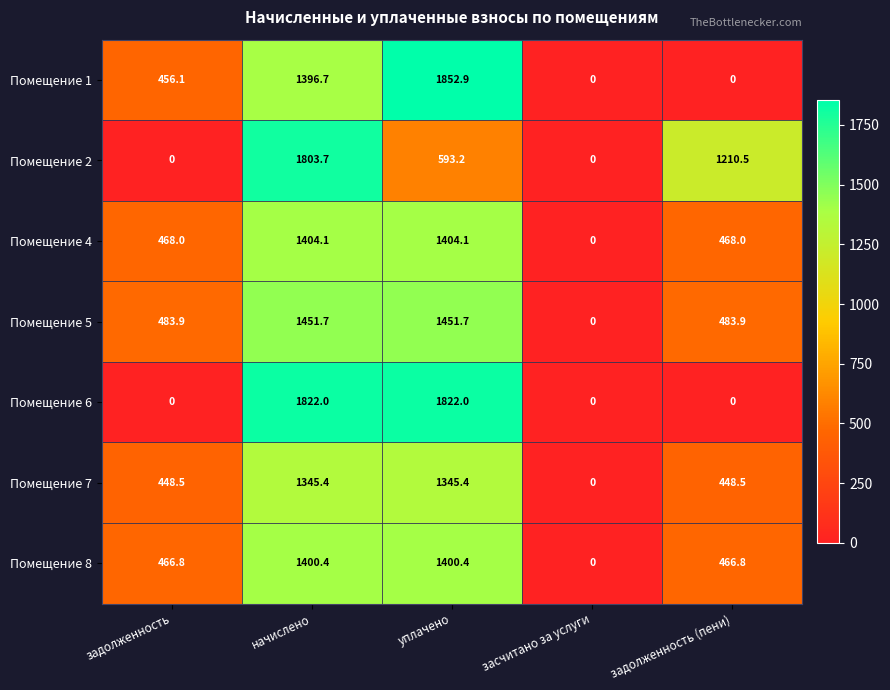

How many distinct data groups are displayed?

7